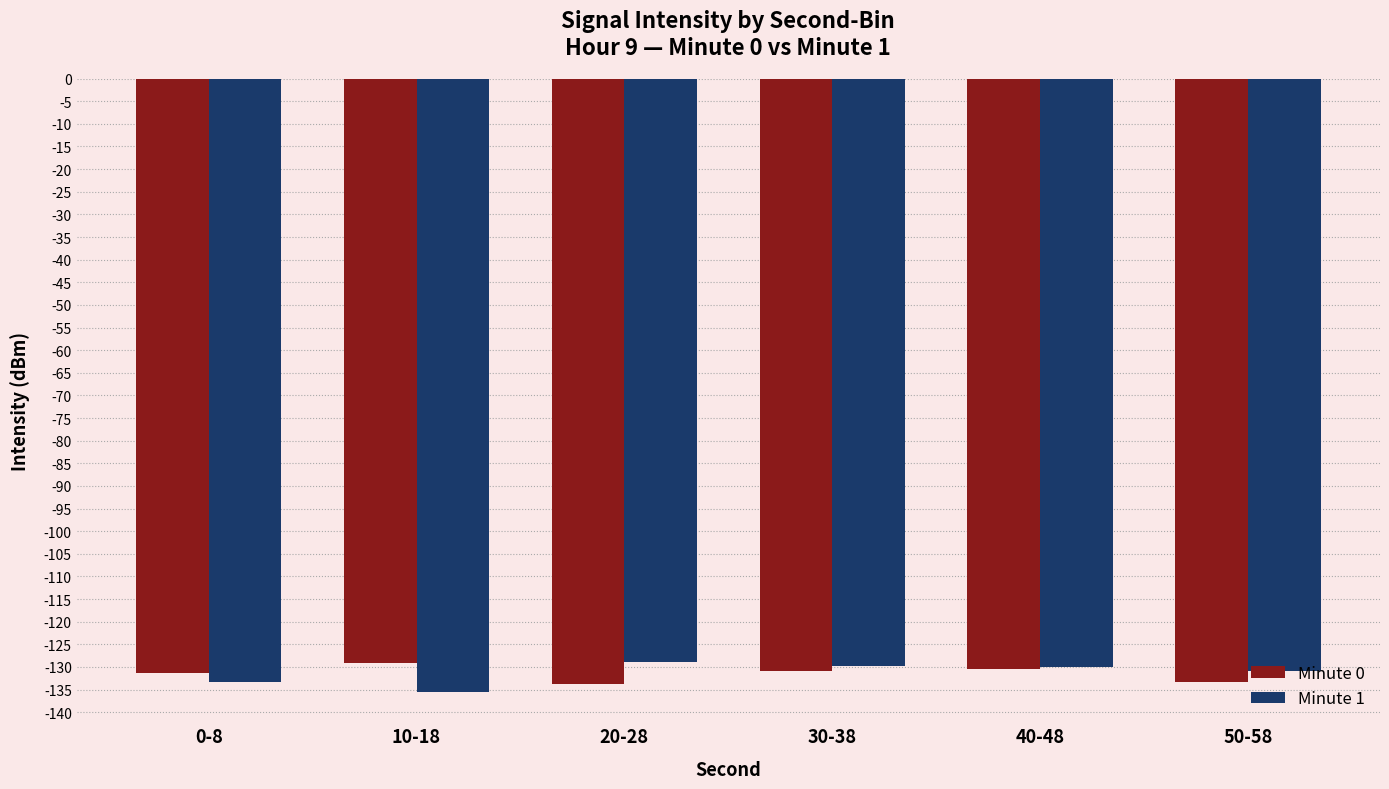

Which series has the largest range (max minus min)?

Minute 1